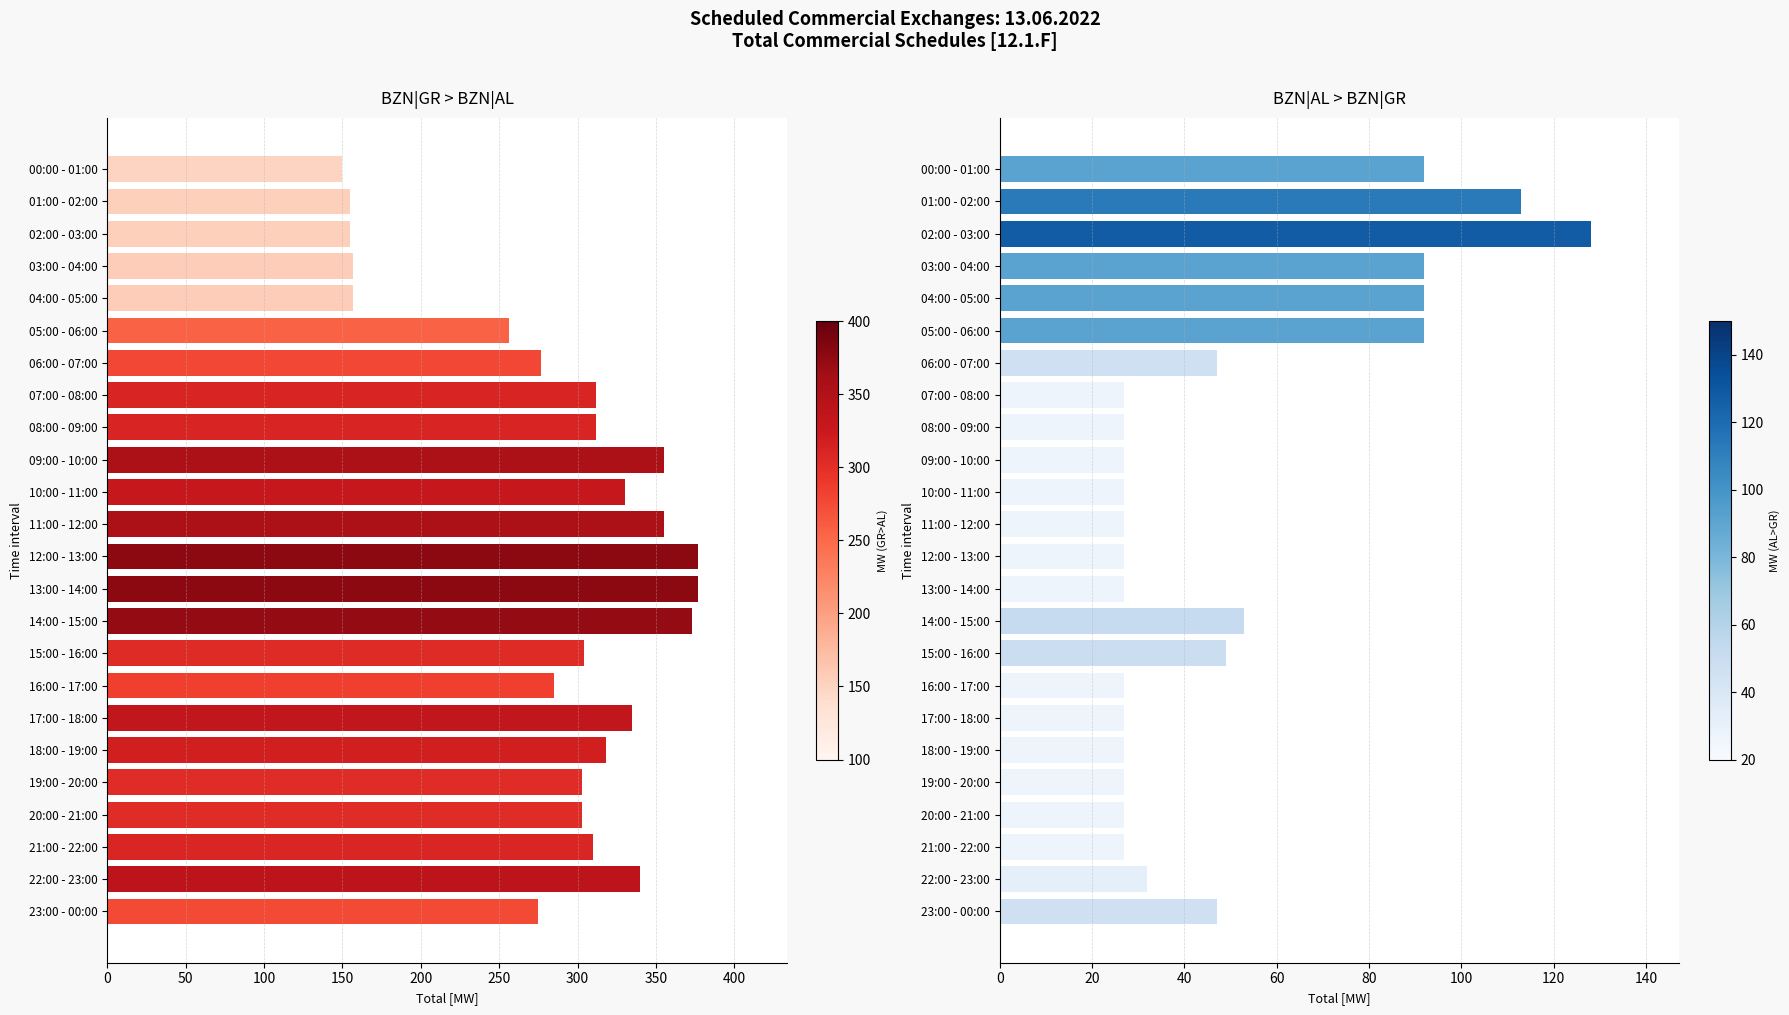

What is the sum of all BZN|GR > BZN|AL Total [MW] values?

6871